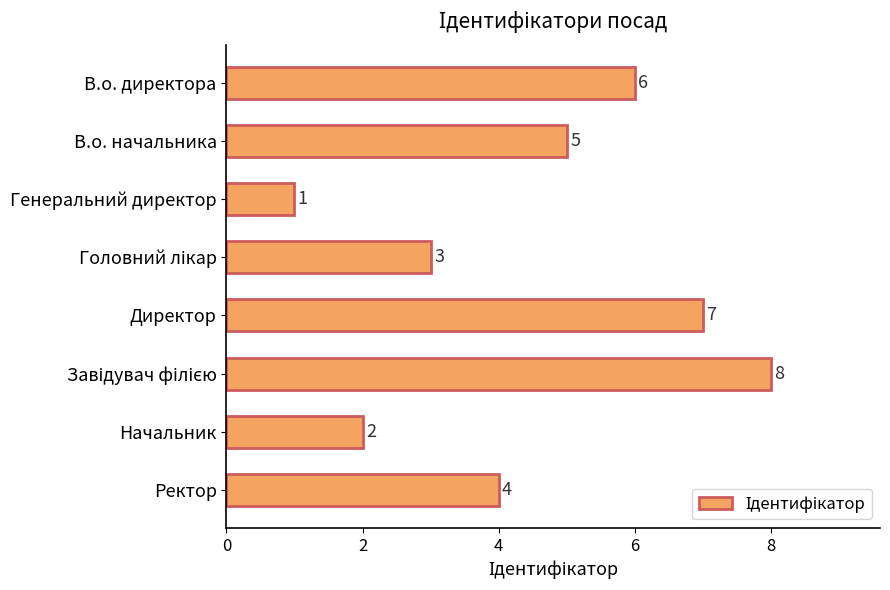

Where is the data nearest to the value 4?

Ректор